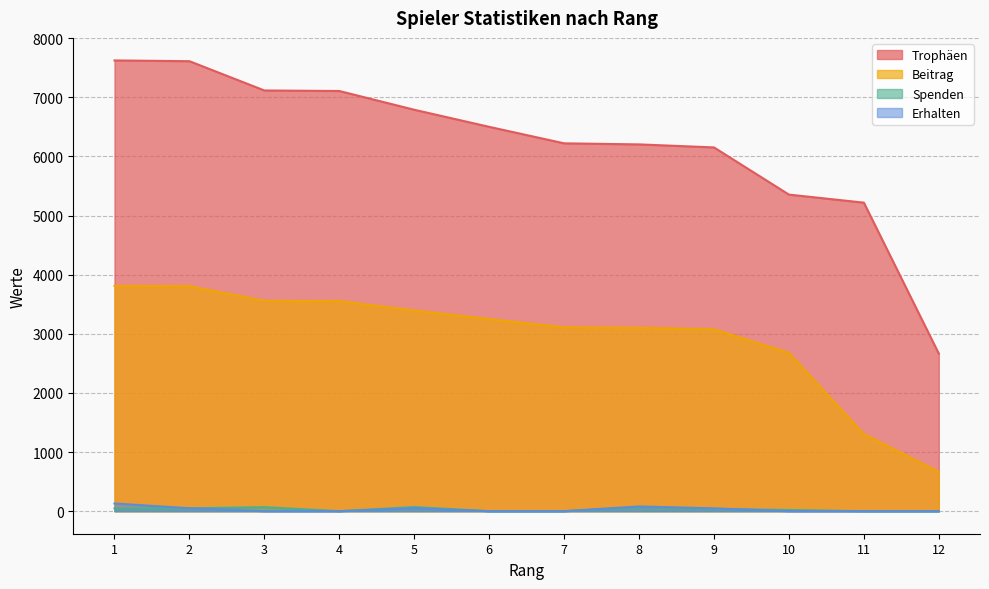

What is the difference between the maximum and minimum values in the Beitrag series?

3145